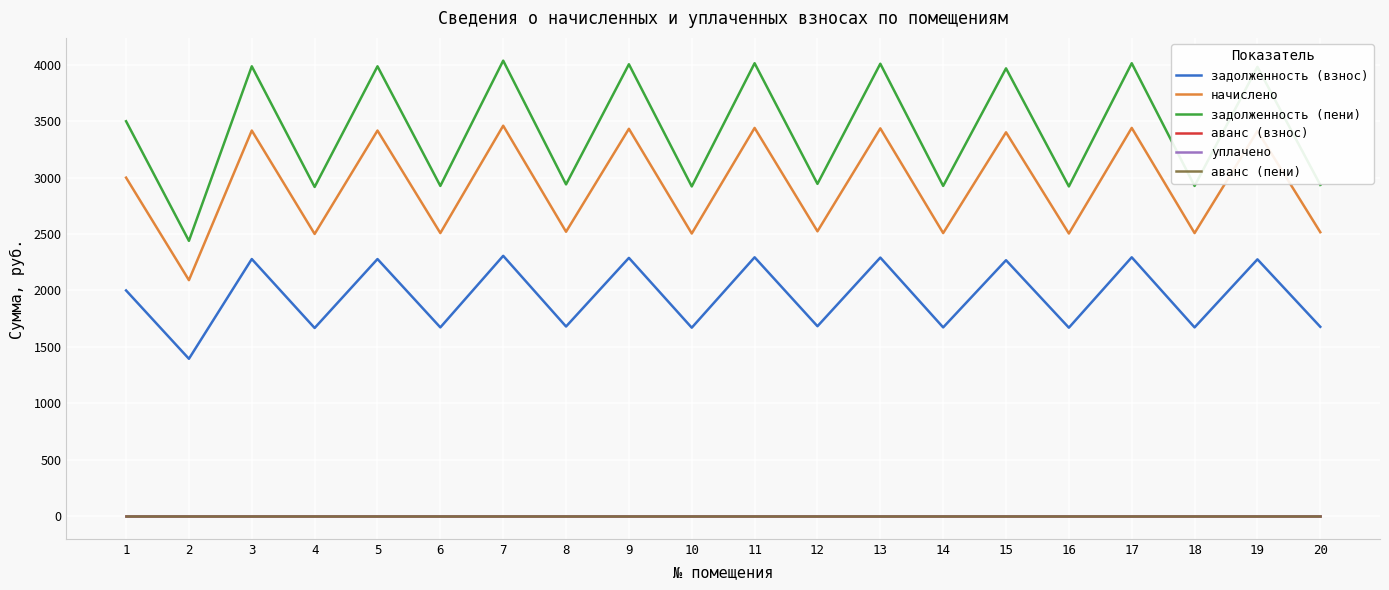

Reading right to left, extract all data points from this chart.

задолженность (взнос): 1677.0	2275.0	1671.8	2293.2	1669.2	2267.2	1671.8	2290.6	1682.2	2293.2	1669.2	2288.0	1679.6	2306.2	1671.8	2277.6	1666.6	2277.6	1393.6	1999.4
начислено: 2515.5	3412.5	2507.7	3439.8	2503.8	3400.8	2507.7	3435.9	2523.3	3439.8	2503.8	3432.0	2519.4	3459.3	2507.7	3416.4	2499.9	3416.4	2090.4	2999.1
задолженность (пени): 2934.8	3981.2	2925.7	4013.1	2921.1	3967.6	2925.7	4008.6	2943.8	4013.1	2921.1	4004.0	2939.3	4035.8	2925.7	3985.8	2916.6	3985.8	2438.8	3498.9
аванс (взнос): 0.0	0.0	0.0	0.0	0.0	0.0	0.0	0.0	0.0	0.0	0.0	0.0	0.0	0.0	0.0	0.0	0.0	0.0	0.0	0.0
уплачено: 0.0	0.0	0.0	0.0	0.0	0.0	0.0	0.0	0.0	0.0	0.0	0.0	0.0	0.0	0.0	0.0	0.0	0.0	0.0	0.0
аванс (пени): 0.0	0.0	0.0	0.0	0.0	0.0	0.0	0.0	0.0	0.0	0.0	0.0	0.0	0.0	0.0	0.0	0.0	0.0	0.0	0.0